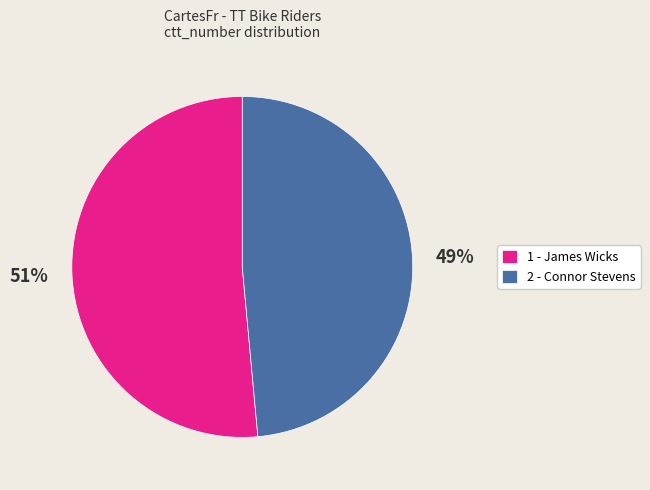

Which slice is the largest?

1 - James Wicks